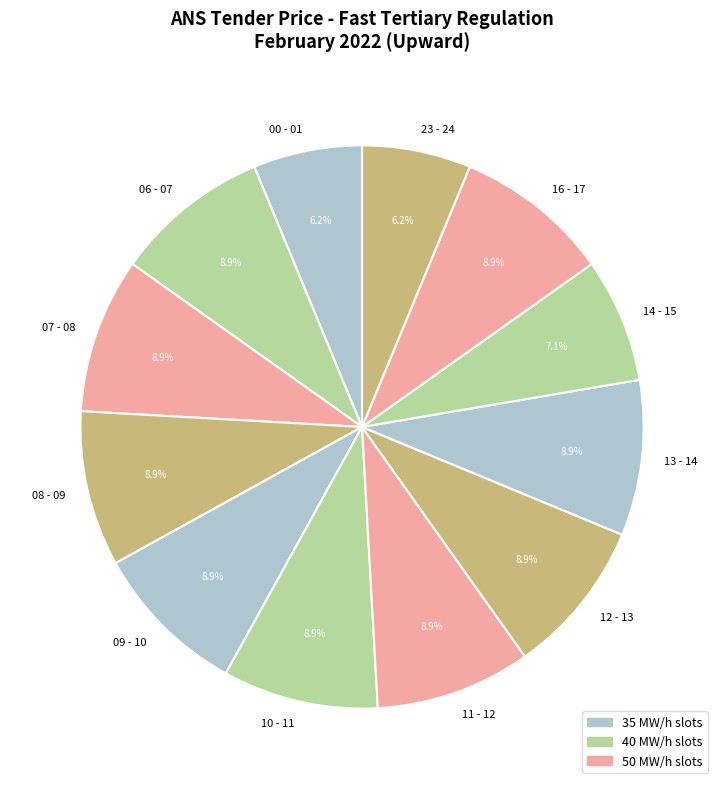

To the nearest percent, what portion does 10 - 11 represent?

9%